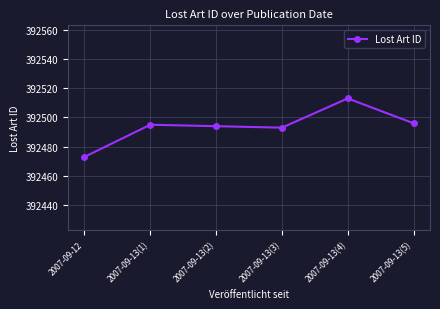

At which category does the chart reach its peak across all series?

2007-09-13(4)